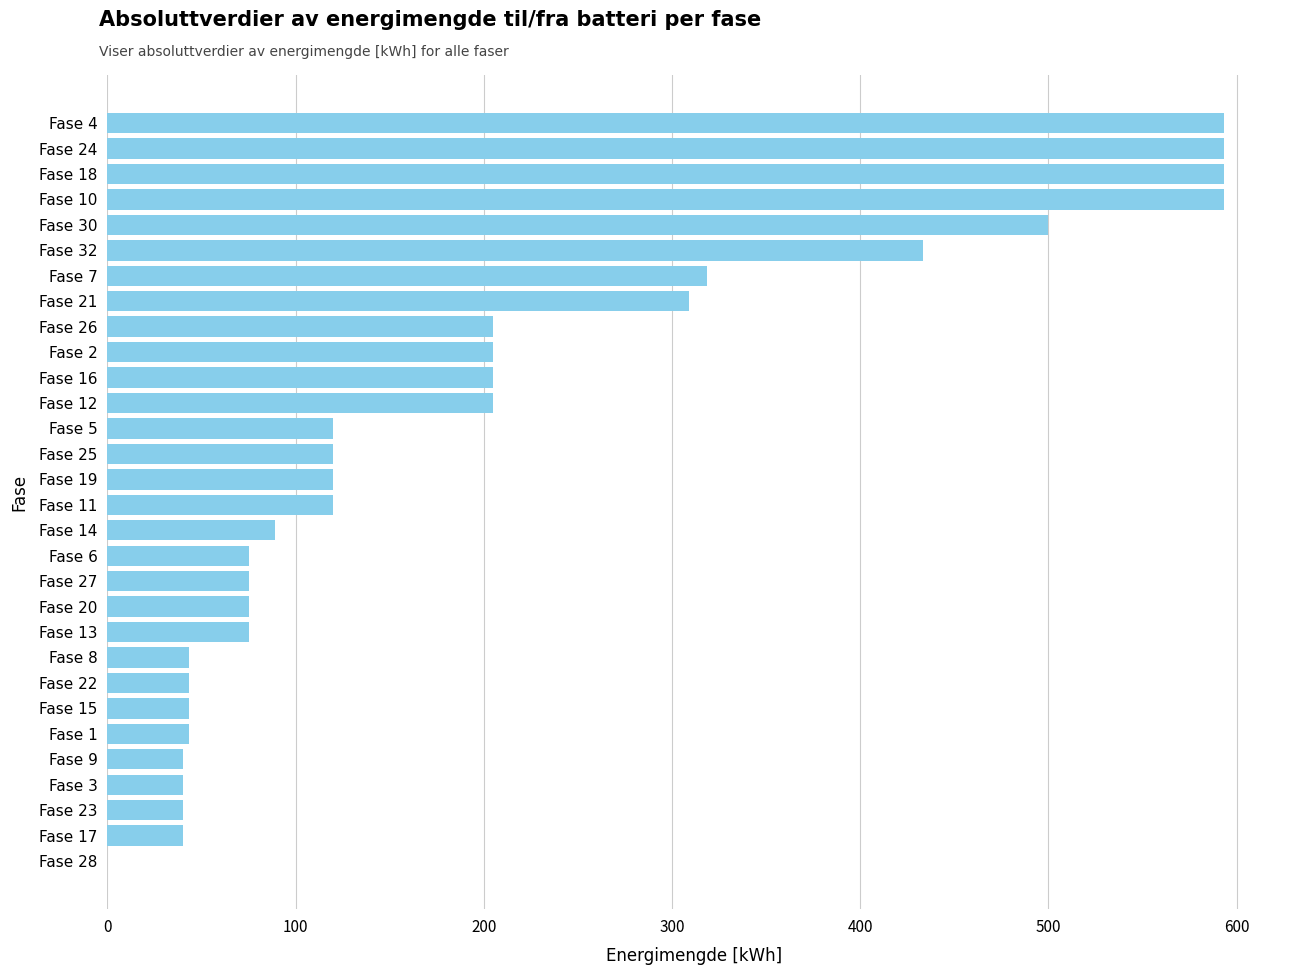

What is the ratio of the value at Fase 18 to the value at Fase 8?

13.7